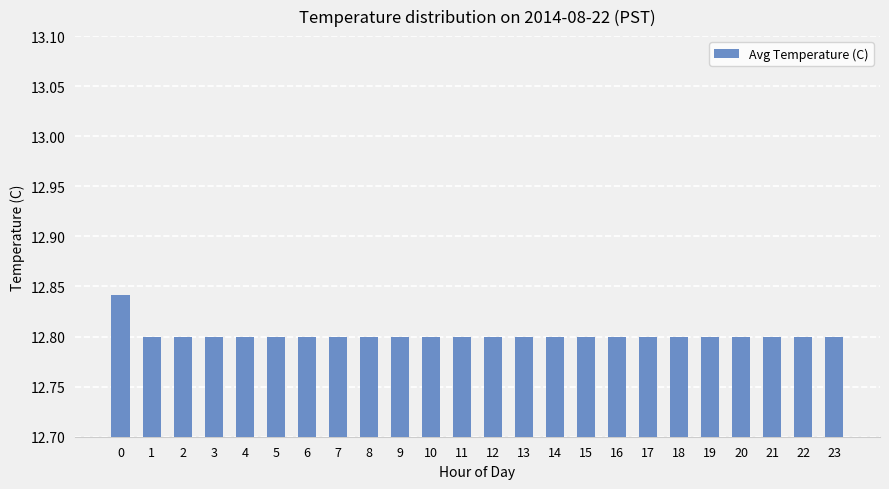

The chart shows a value of 4.0 at 7. True or false?

False